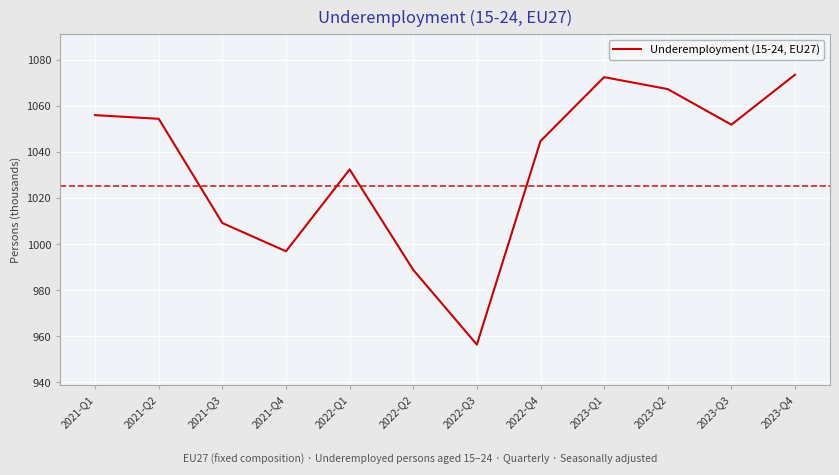

The value at 2022-Q2 is 1566.8. True or false?

False